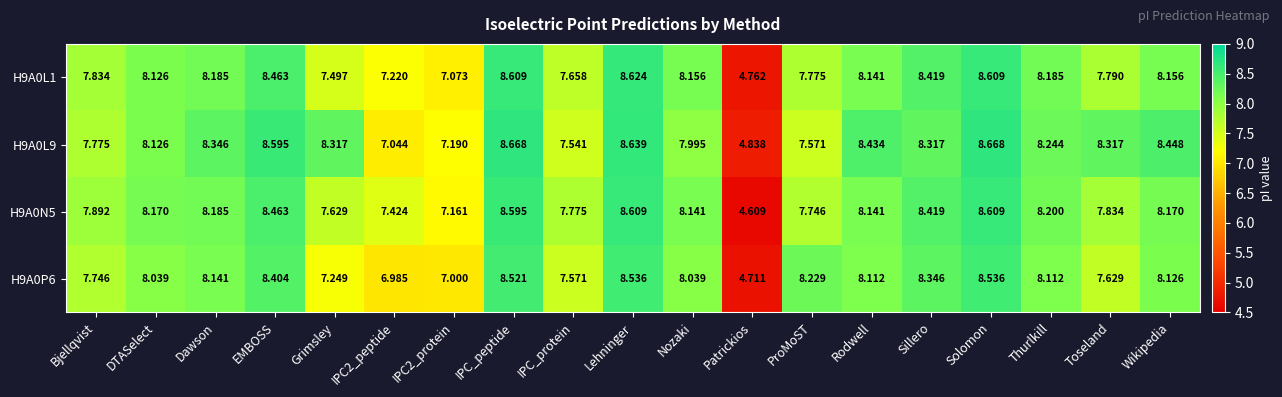

At which category is the sum across all series the highest?

Solomon